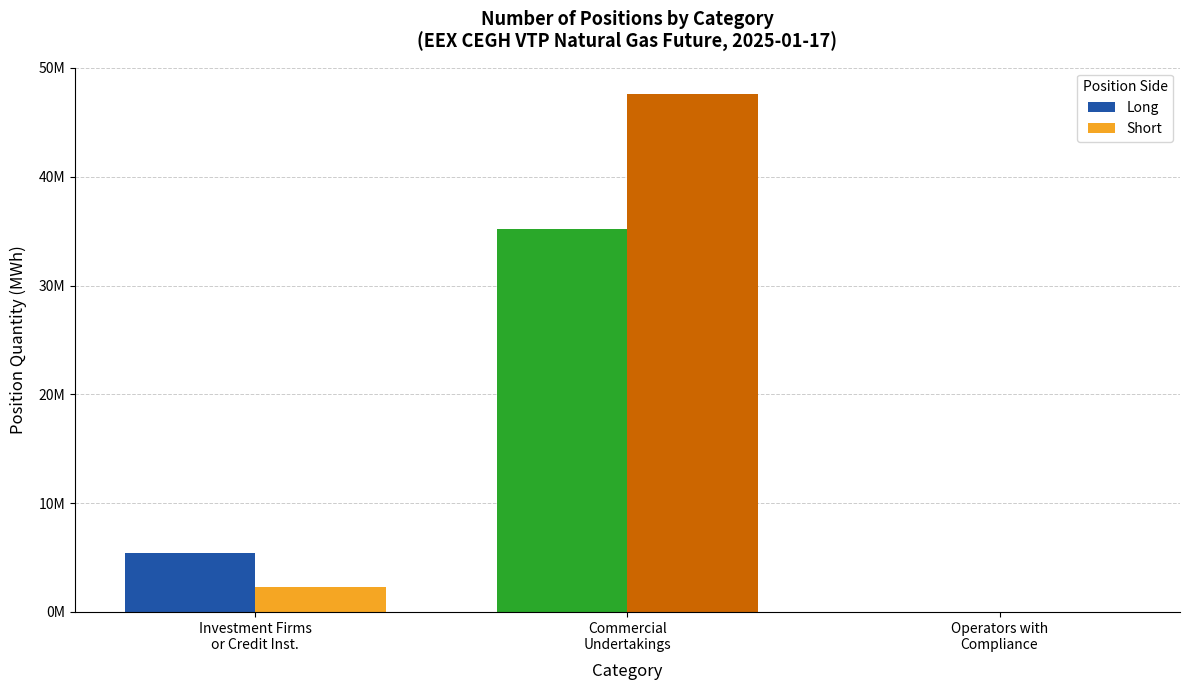

List the series in order of their peak value, lowest first.

Long, Short